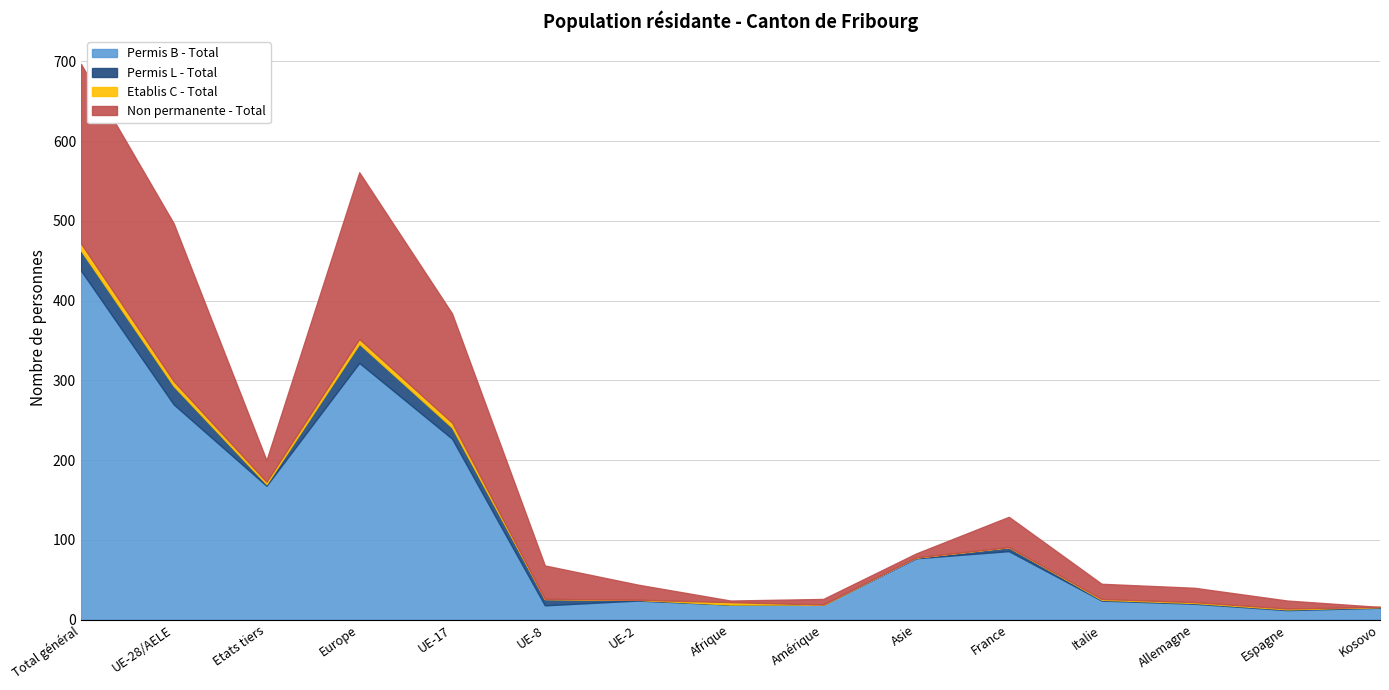

What is the difference between the highest and lowest values at UE-17?

221